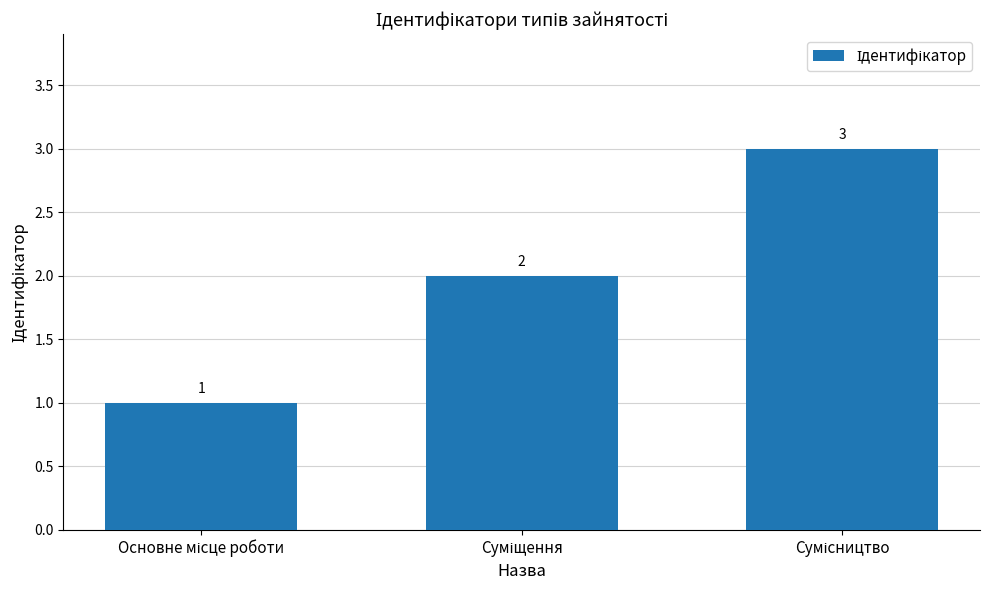

What is the maximum value shown in the chart?

3